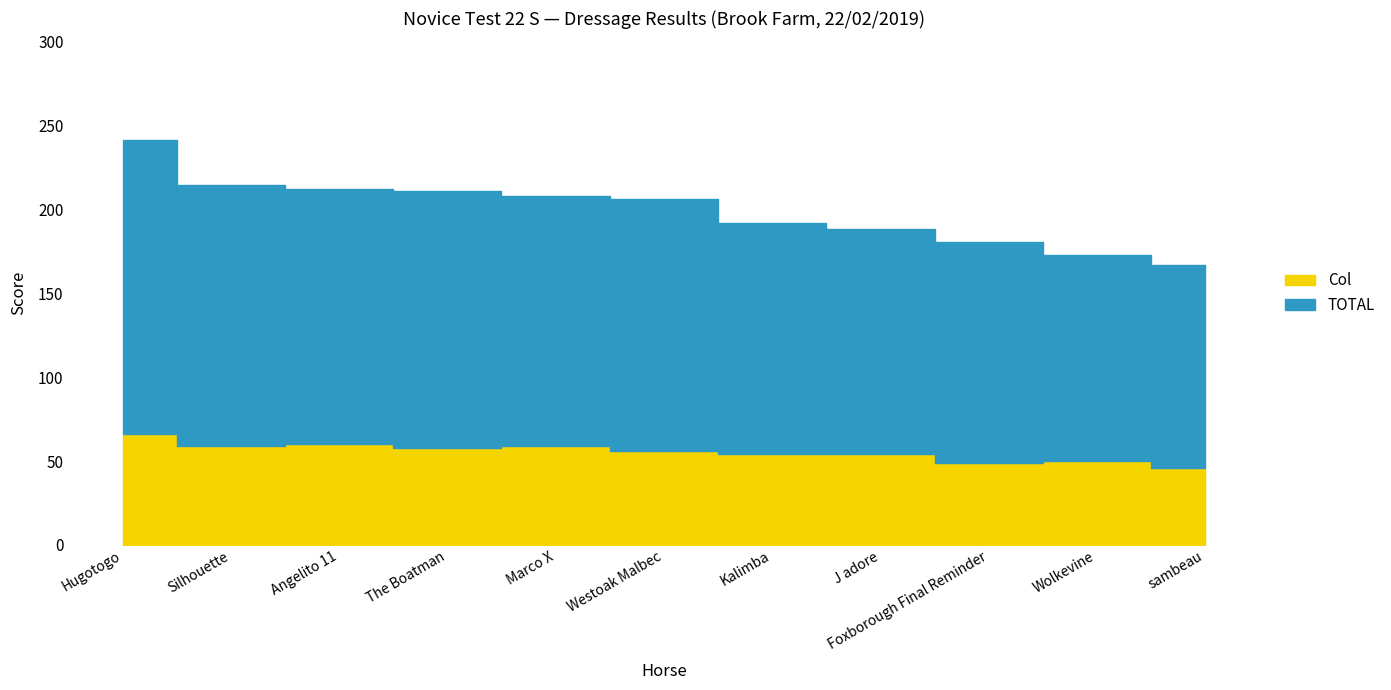

What is the sum of all Col values?

611.0